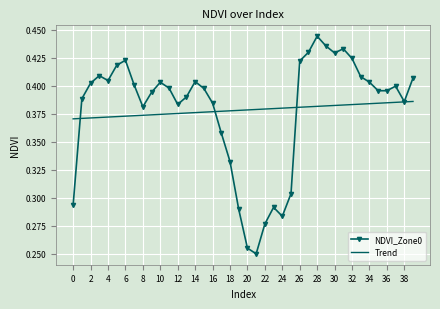

List the series in order of their peak value, lowest first.

Trend, NDVI_Zone0